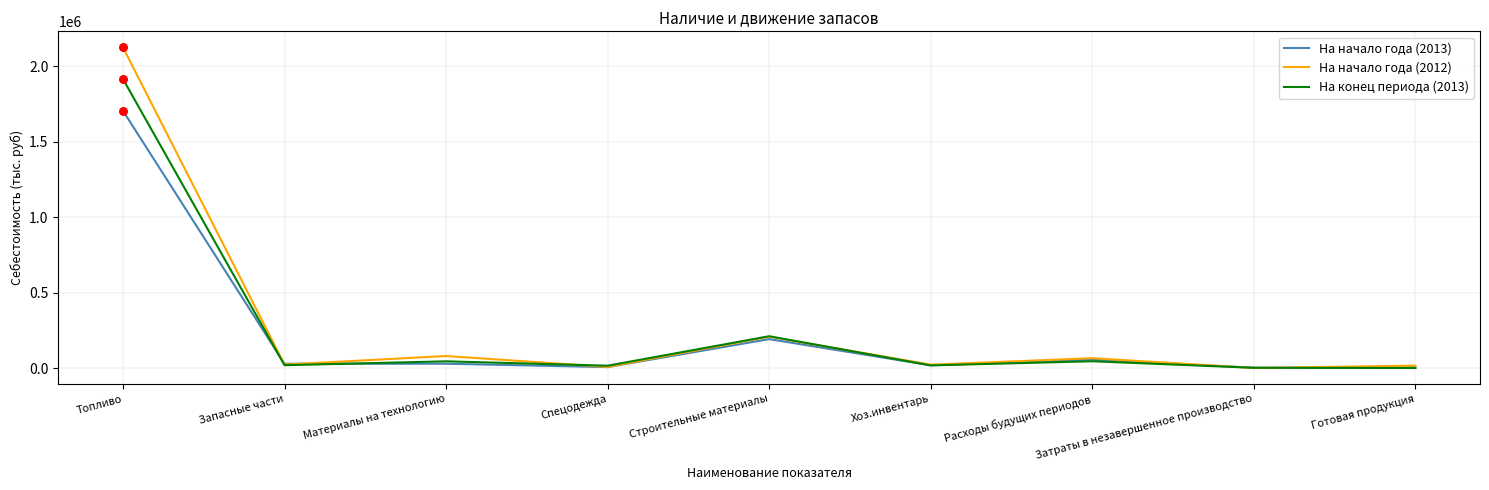

What is the total value across all series at Материалы на технологию?

152099